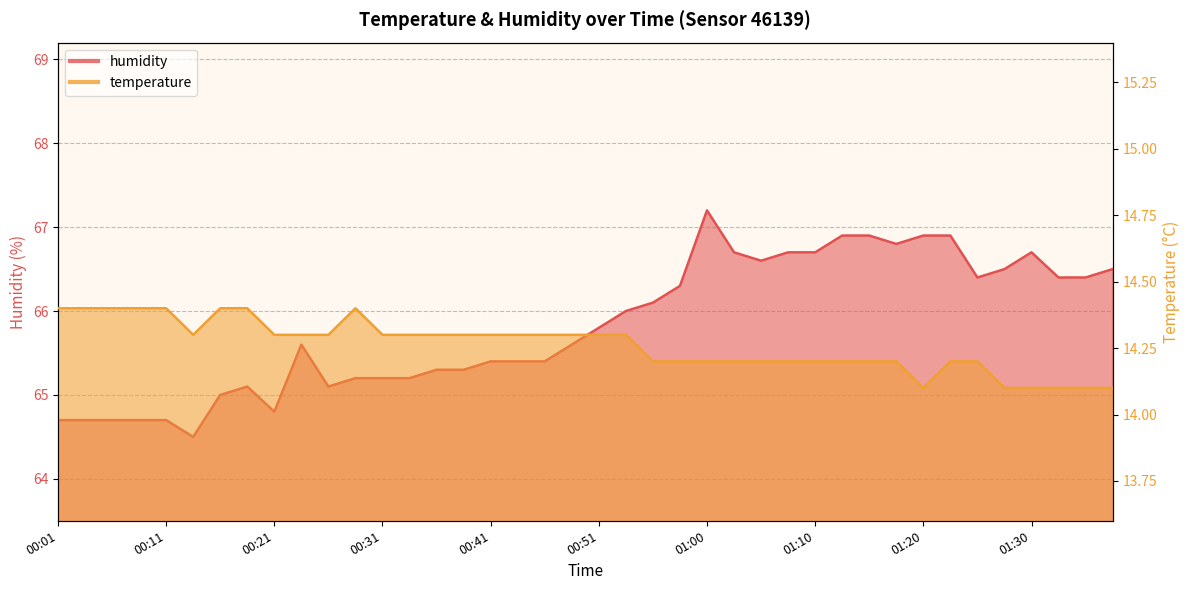

List the labels in order of humidity value, smallest first.

00:13, 00:01, 00:04, 00:06, 00:09, 00:11, 00:21, 00:16, 00:18, 00:26, 00:28, 00:31, 00:33, 00:36, 00:38, 00:41, 00:43, 00:46, 00:23, 00:48, 00:51, 00:53, 00:55, 00:58, 01:25, 01:32, 01:35, 01:27, 01:37, 01:05, 01:03, 01:08, 01:10, 01:30, 01:18, 01:13, 01:15, 01:20, 01:22, 01:00